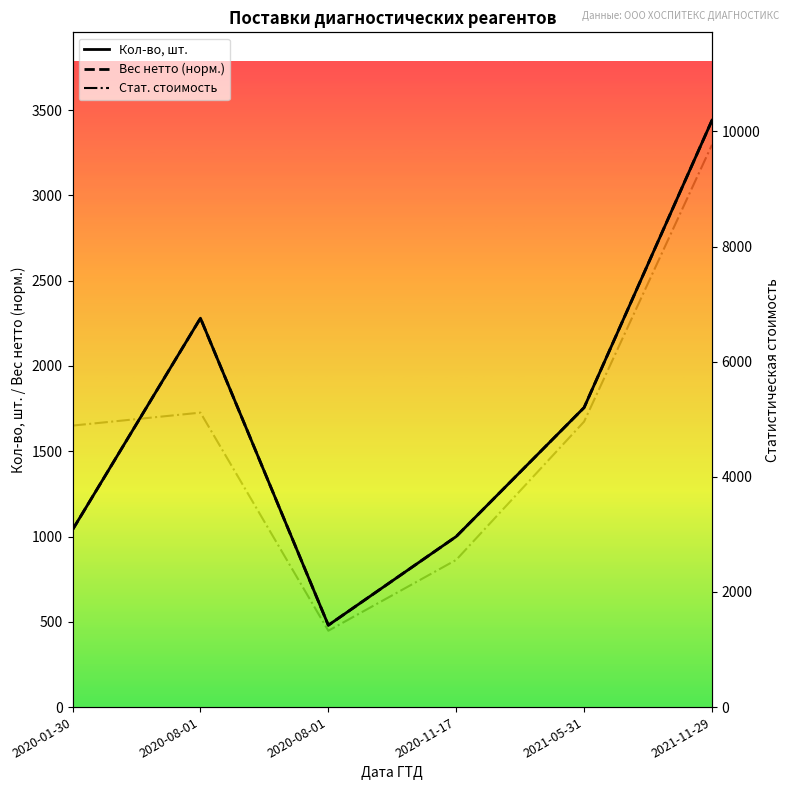

What is the value of the Вес нетто (норм.) point at the 6th from the left?

3440.0